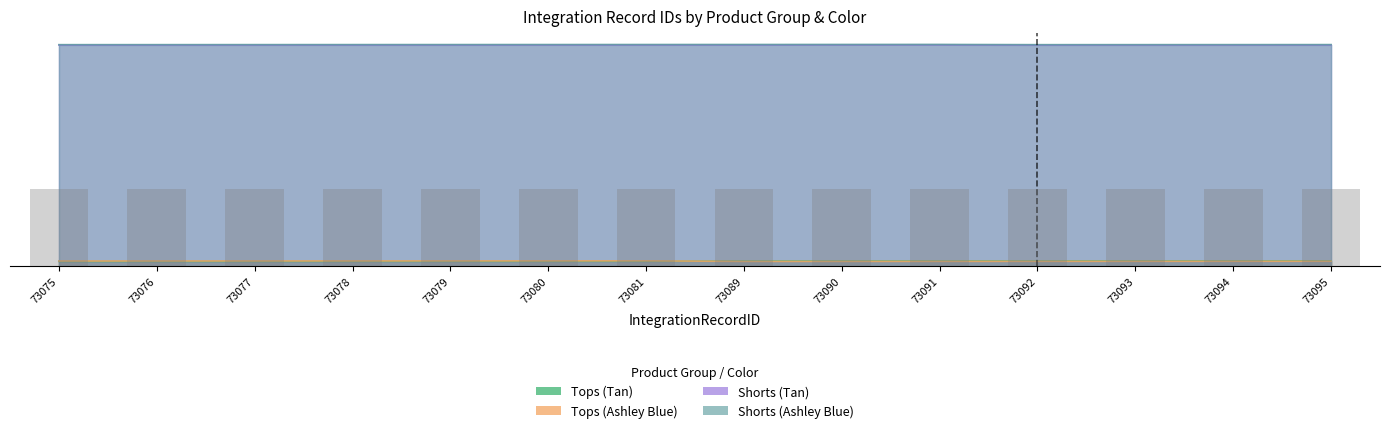

Reading left to right, extract all data points from this chart.

Tops (Tan): 2.0	2.0	2.0	2.0	2.0	2.1	2.1	2.2	2.2	2.2	2.2	2.2	2.2	2.2
Tops (Ashley Blue): 2.2	2.2	2.2	2.2	2.2	2.2	2.2	2.0	2.0	2.0	2.0	2.0	2.1	2.1
Shorts (Tan): 91.7	91.8	91.8	91.8	91.8	91.8	91.8	91.8	91.8	91.8	91.7	91.8	91.8	91.8
Shorts (Ashley Blue): 91.9	91.9	91.9	91.9	91.9	92.0	92.0	92.0	92.0	92.0	91.9	91.9	91.9	91.9